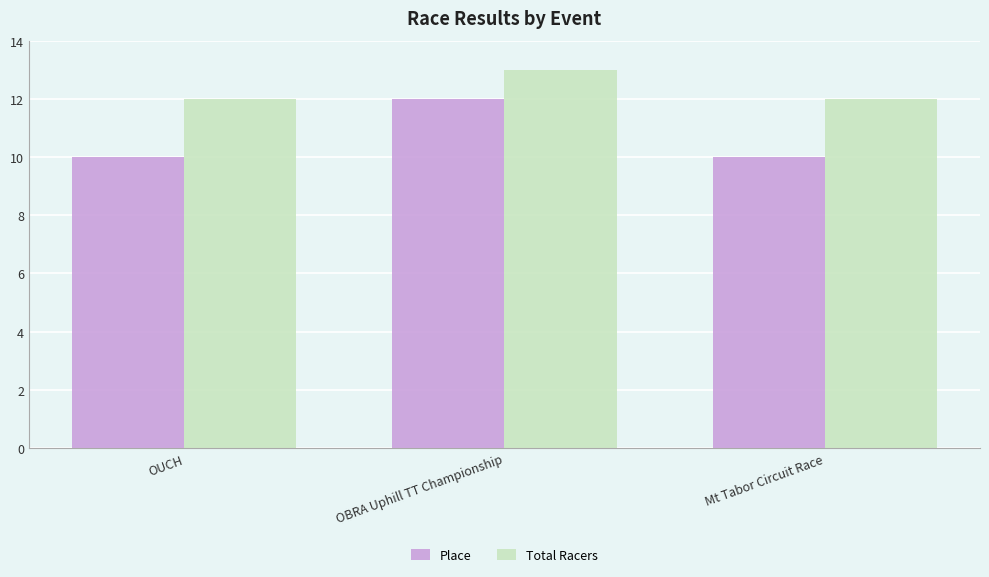

What is the label of the 2nd bar from the left?

OBRA Uphill TT Championship